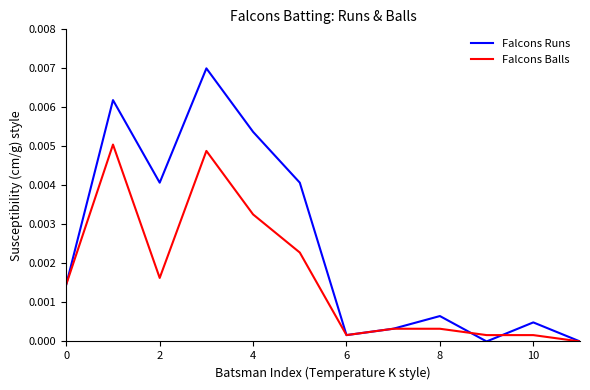

Which series has the largest total across all categories?

Falcons Runs